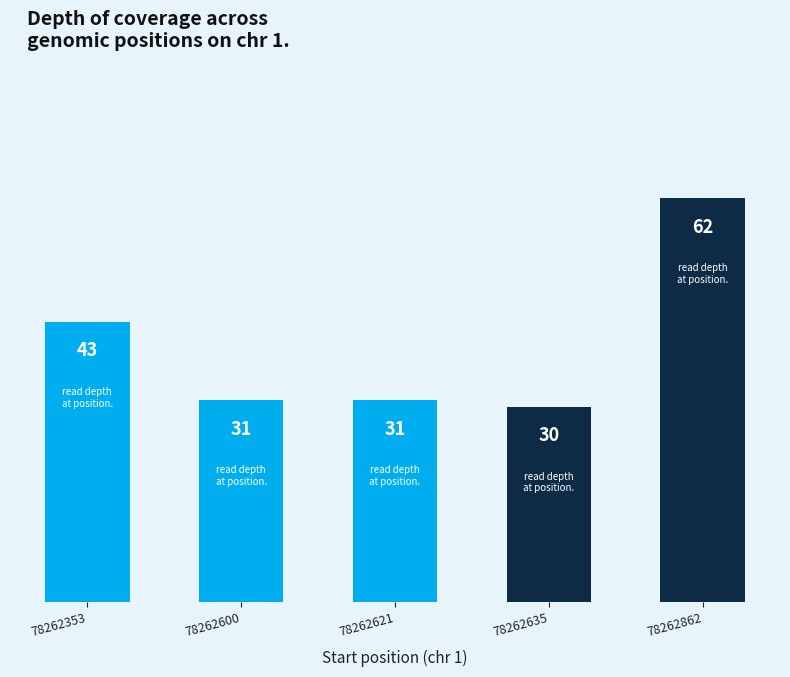

Which has a higher value, 78262353 or 78262862?

78262862